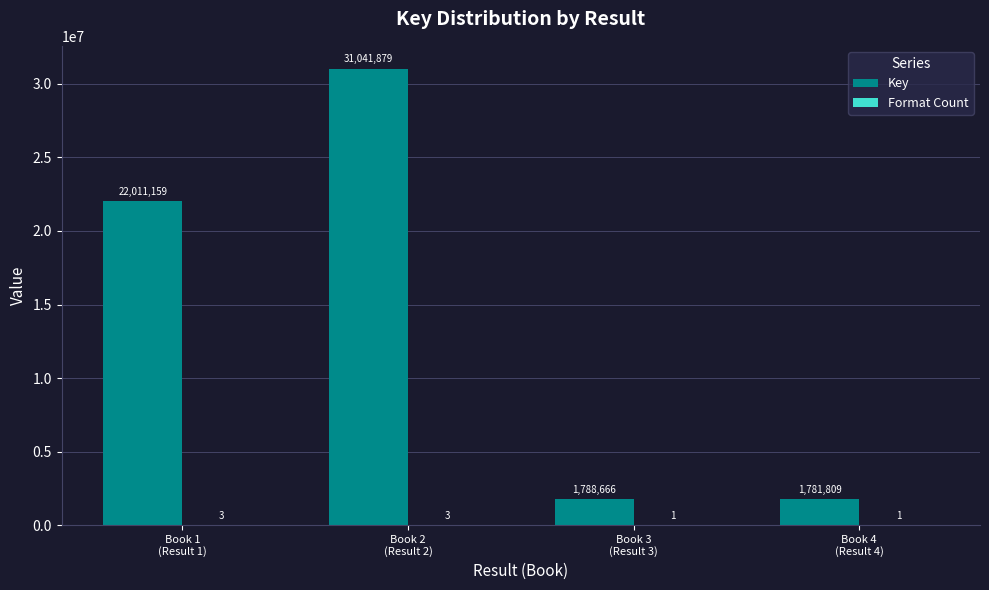

Which series has the largest total across all categories?

Key